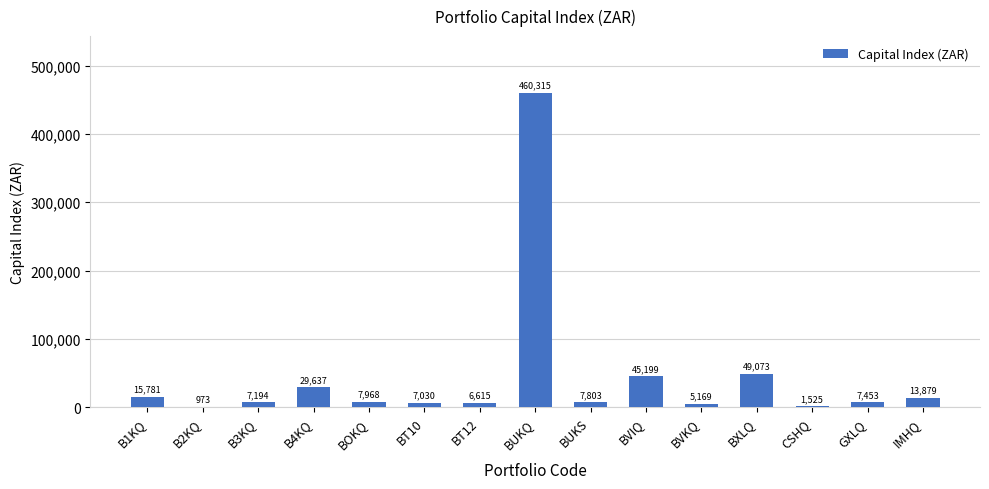

At which category does the chart reach its peak across all series?

BUKQ